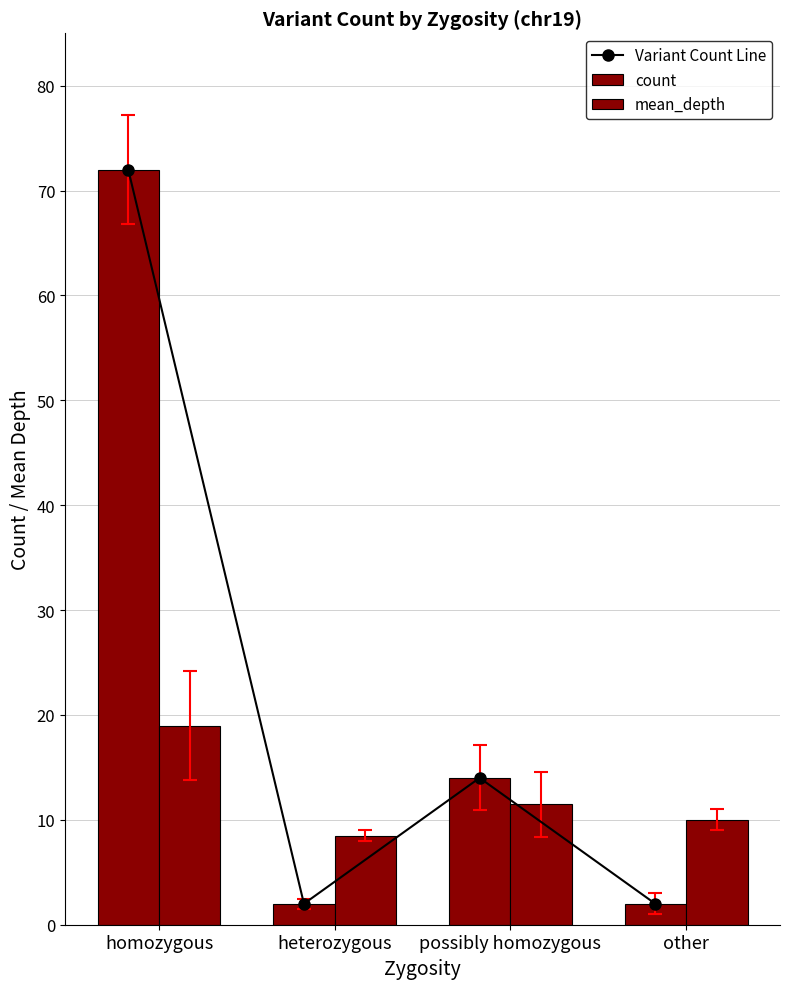

Count the Variant Count Line values in the range 2 to 72.

4